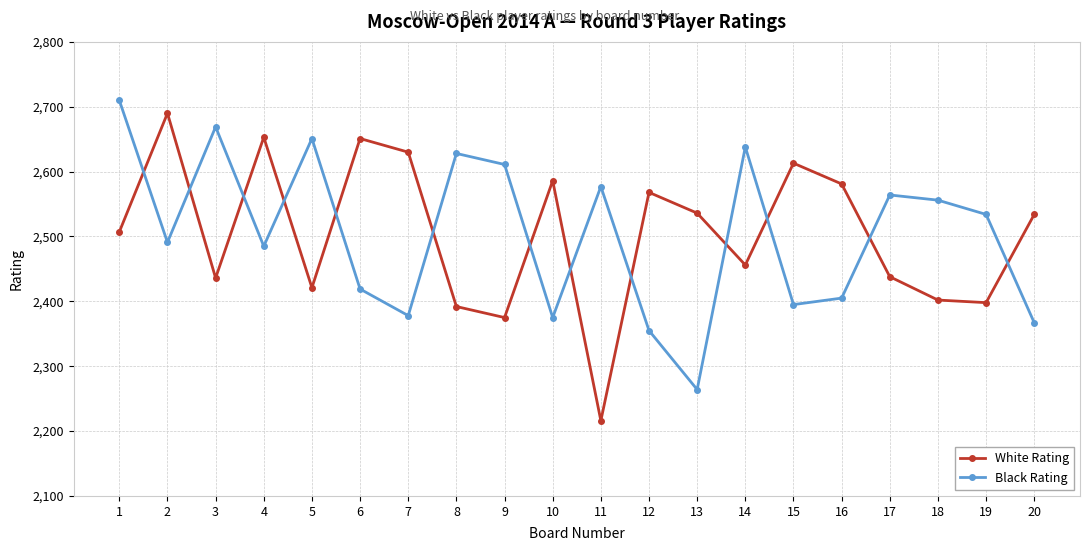

How many interior local peaks does the Black Rating series have?

6